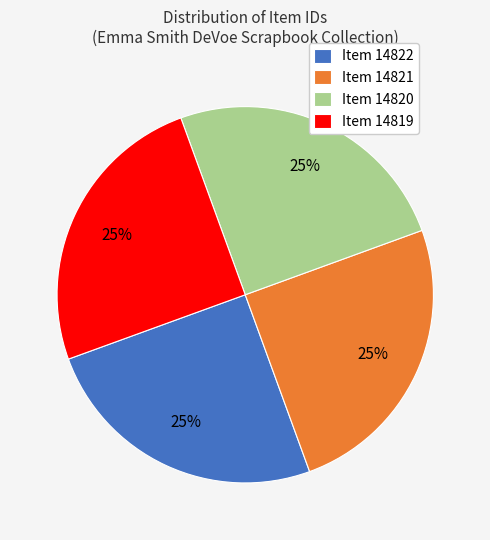

To the nearest percent, what is the average slice percentage?

25%